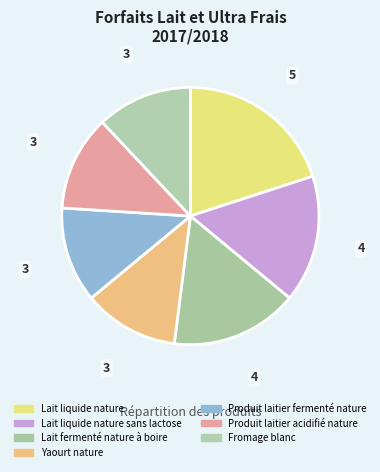

How many slices are in this pie chart?

7